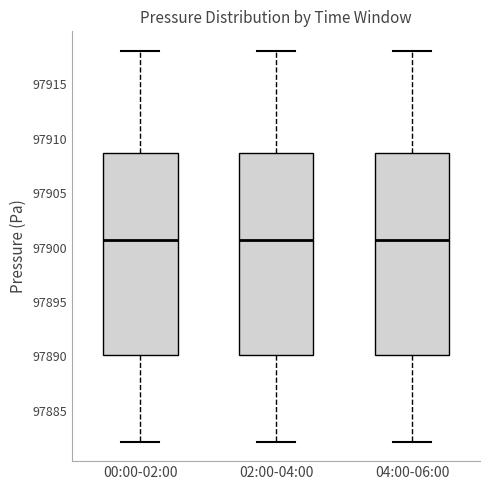

Reading left to right, read every box against the y-axis: the position of its median line, the range the box covers, and the ends of its whiskers. The values are not printed on the chart, so give them approximately, as read against the axis.

00:00-02:00: median 97900.5, box 97890.0 to 97908.5, whiskers 97882.0 to 97918.0
02:00-04:00: median 97900.5, box 97890.0 to 97908.5, whiskers 97882.0 to 97918.0
04:00-06:00: median 97900.5, box 97890.0 to 97908.5, whiskers 97882.0 to 97918.0